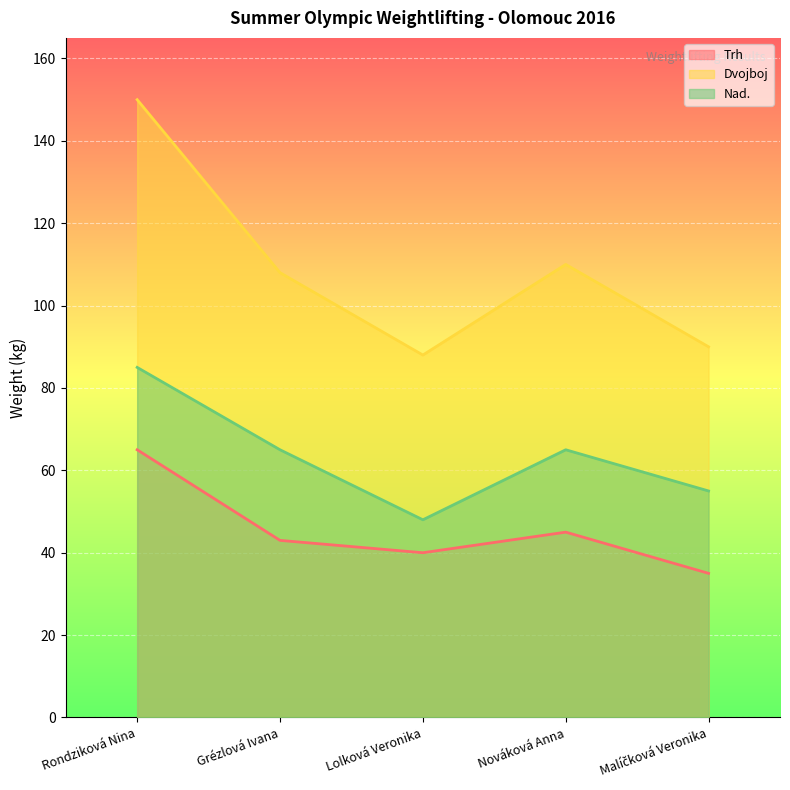

List the labels in order of Trh value, smallest first.

Malíčková Veronika, Lolková Veronika, Grézlová Ivana, Nováková Anna, Rondziková Nina